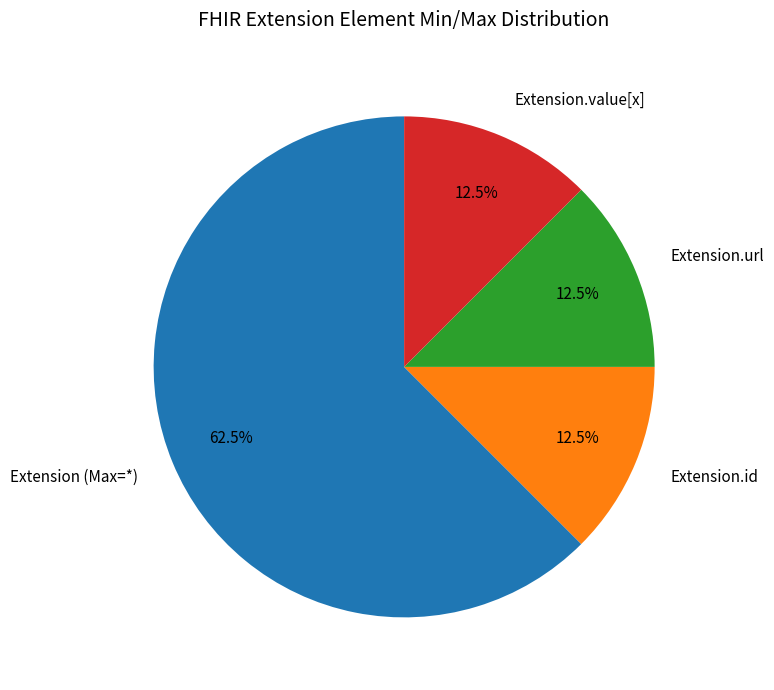

What is the majority slice?

Extension (Max=*)